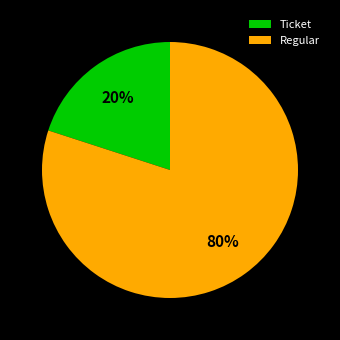

To the nearest percent, what percentage of the pie is Regular?

80%